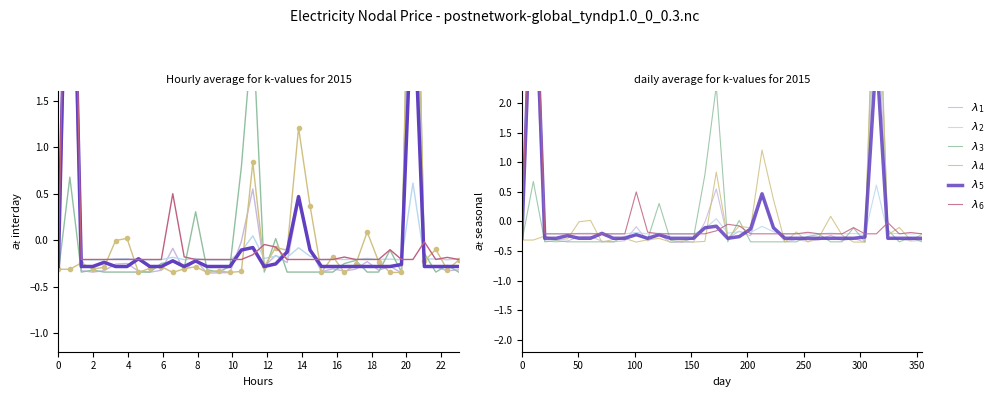

True or false: $\lambda_6$ has more than 1 points higher than both neighbors.

True